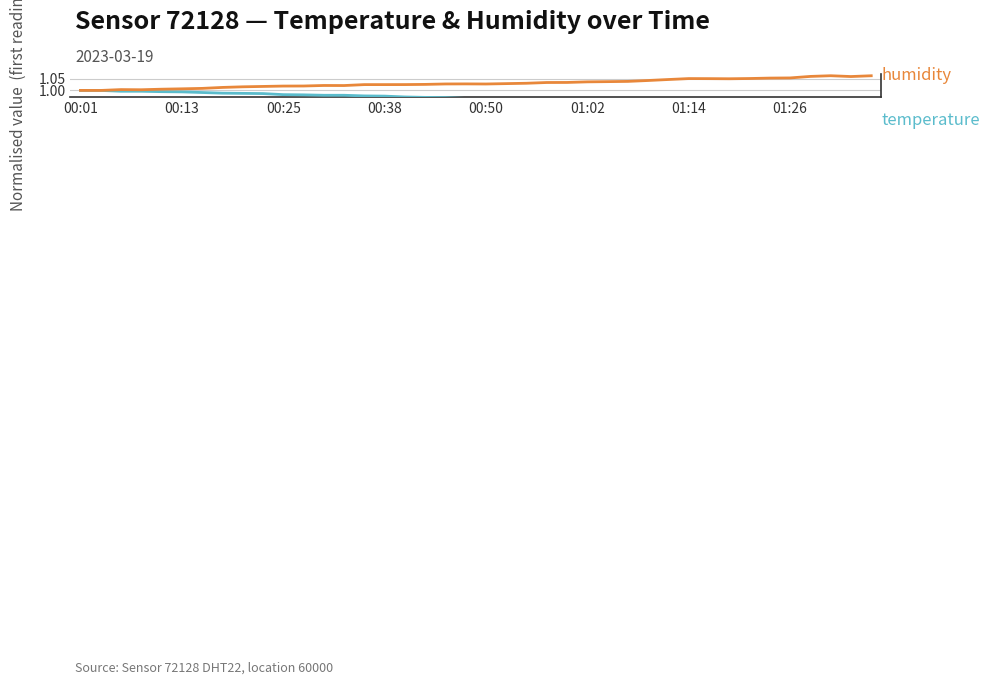

Is it true that humidity equals 0.2 at 9?

False